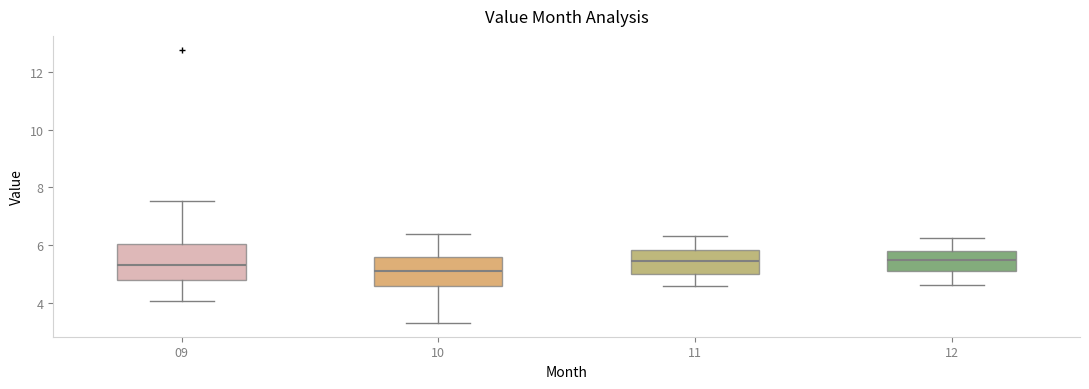

Reading left to right, transcribe this box plot: for each box, give where its median line is, the range the box spans, and where its two whiskers end, as read against the y-axis. The values are not printed on the chart, so give them approximately, as read against the axis.

09: median 5.4, box 4.8 to 6.0, whiskers 4.0 to 7.6
10: median 5.2, box 4.6 to 5.6, whiskers 3.4 to 6.4
11: median 5.4, box 5.0 to 5.8, whiskers 4.6 to 6.4
12: median 5.4, box 5.2 to 5.8, whiskers 4.6 to 6.2